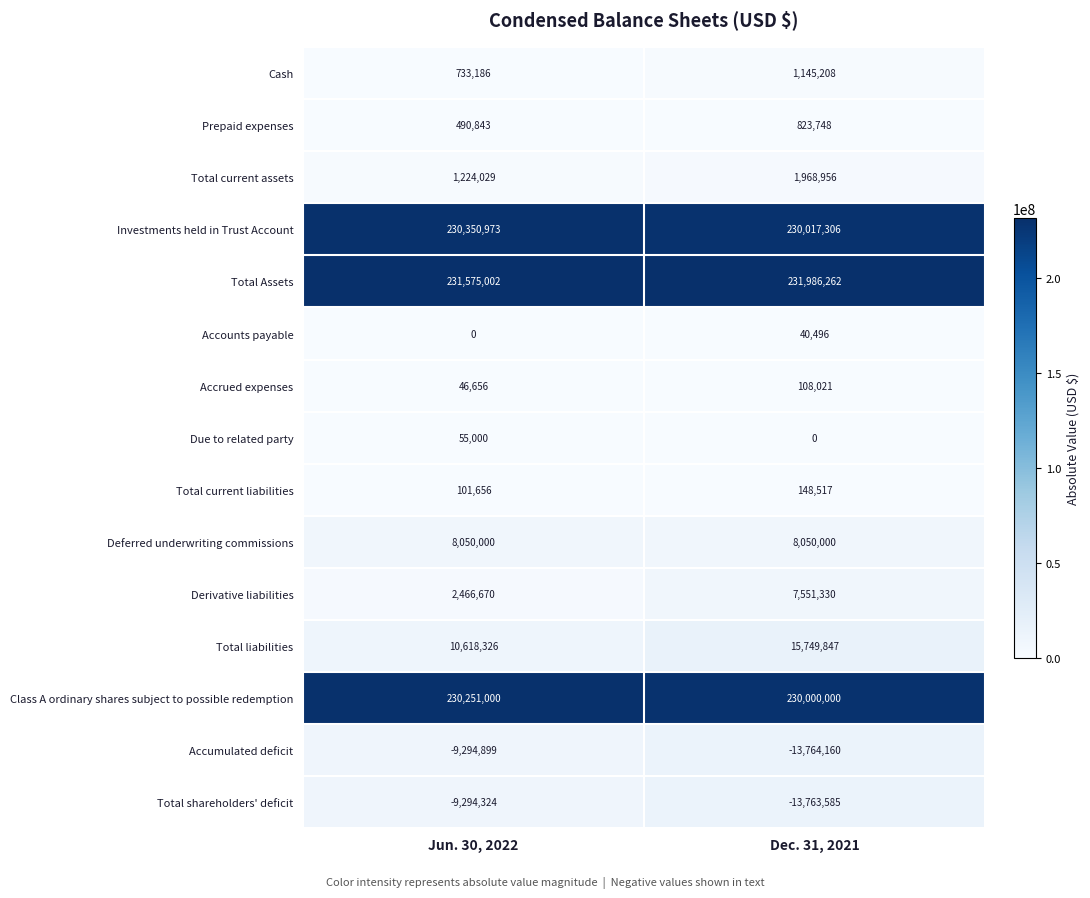

What is the total value across all series at Jun. 30, 2022?

697374118